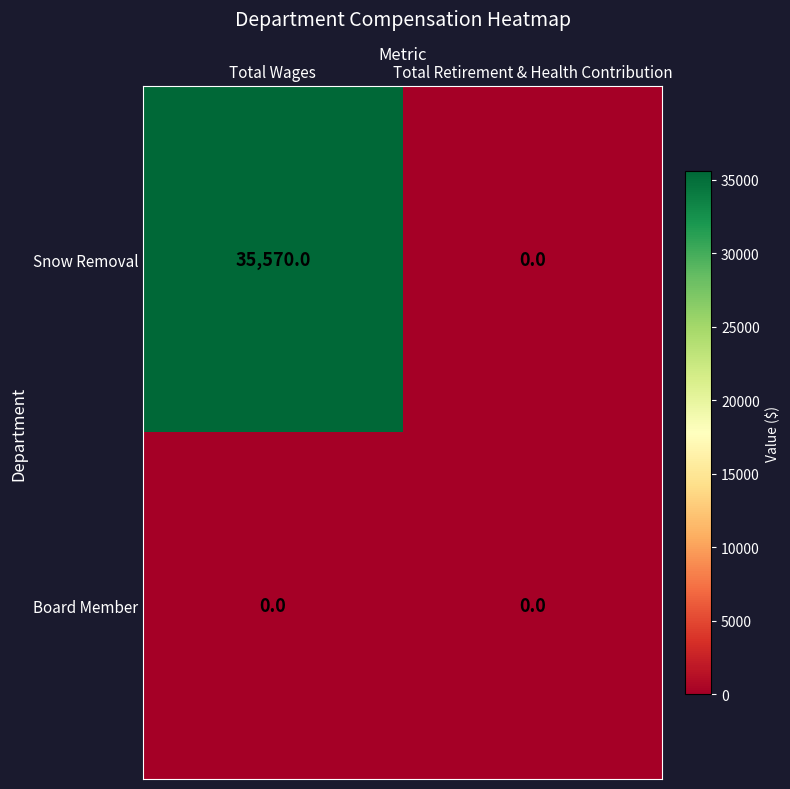

What is the difference between the maximum and minimum values in the Snow Removal series?

35570